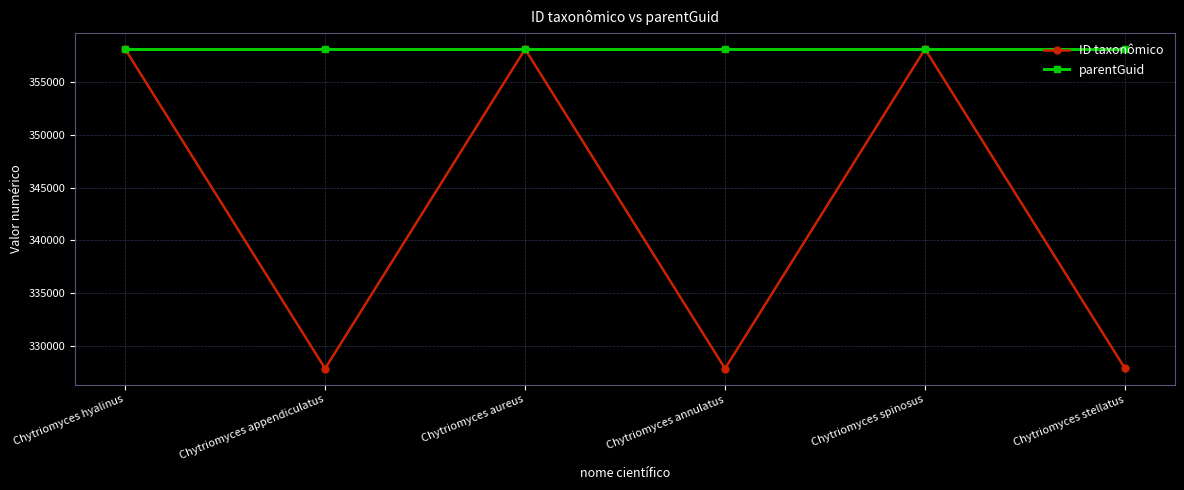

Read the parentGuid value at Chytriomyces spinosus.

358100